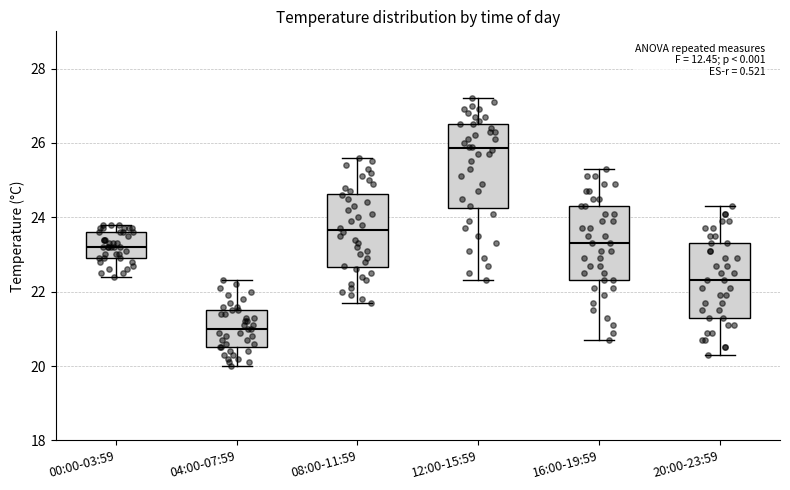

Which box's median line is the highest?

12:00-15:59